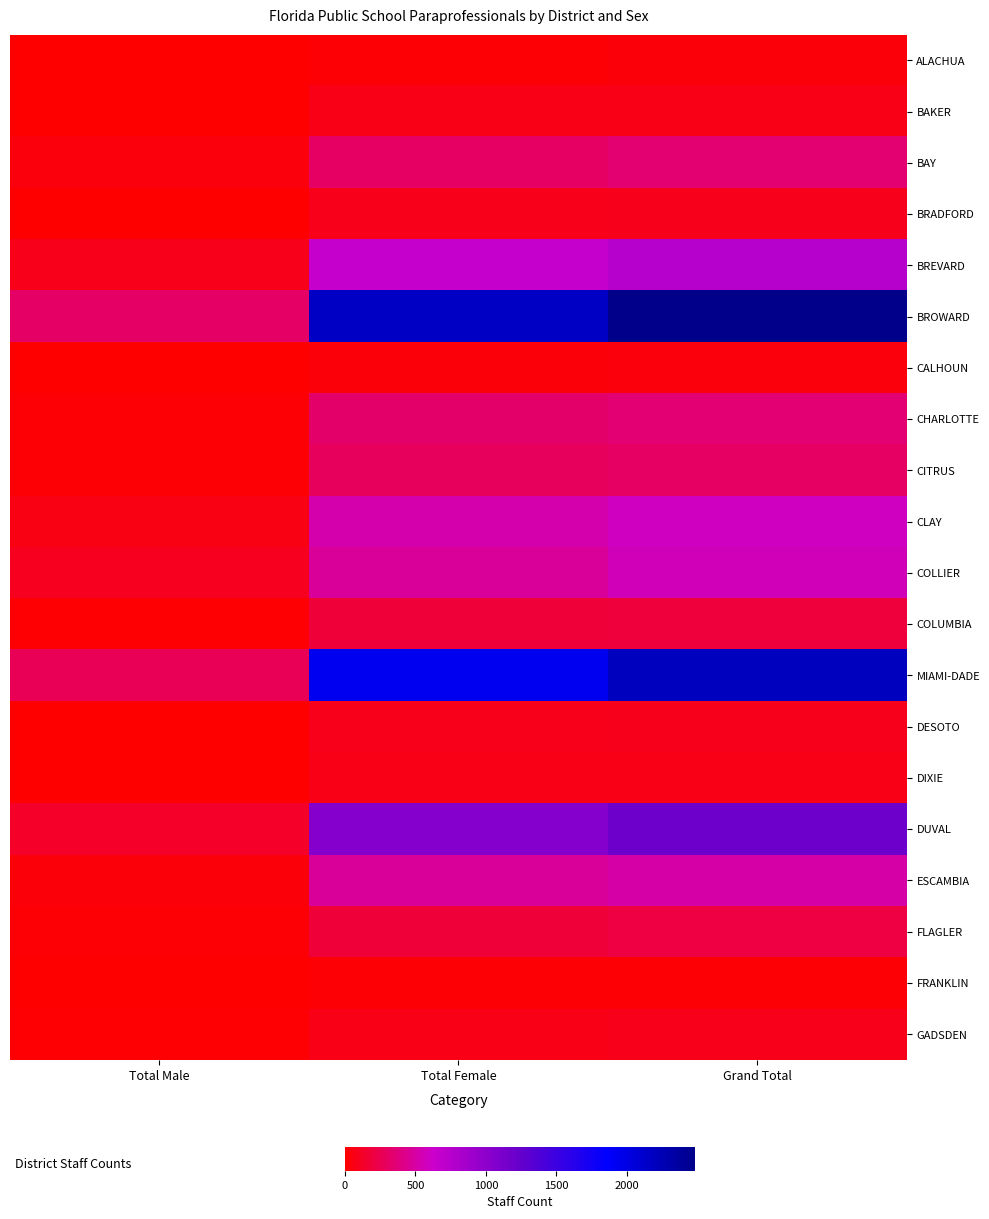

At Total Female, list the series in order from largest to smallest.

BROWARD, MIAMI-DADE, DUVAL, BREVARD, CLAY, ESCAMBIA, COLLIER, CHARLOTTE, BAY, CITRUS, COLUMBIA, FLAGLER, DESOTO, BRADFORD, GADSDEN, BAKER, DIXIE, CALHOUN, ALACHUA, FRANKLIN